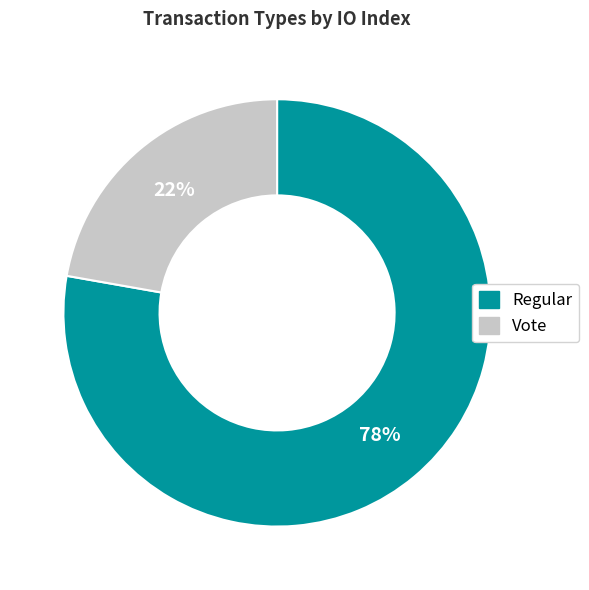

How many slices are in this pie chart?

2